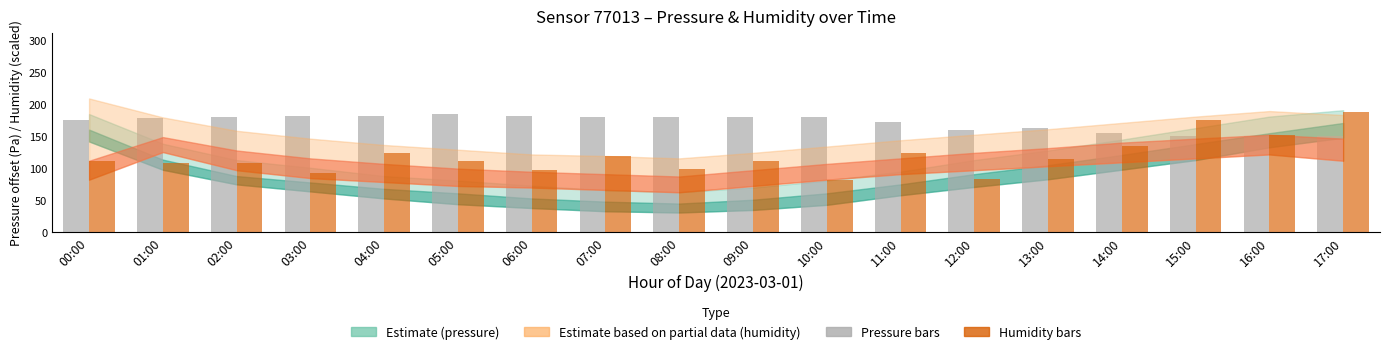

What is the difference between the highest and lowest values at 09:00?

69.0